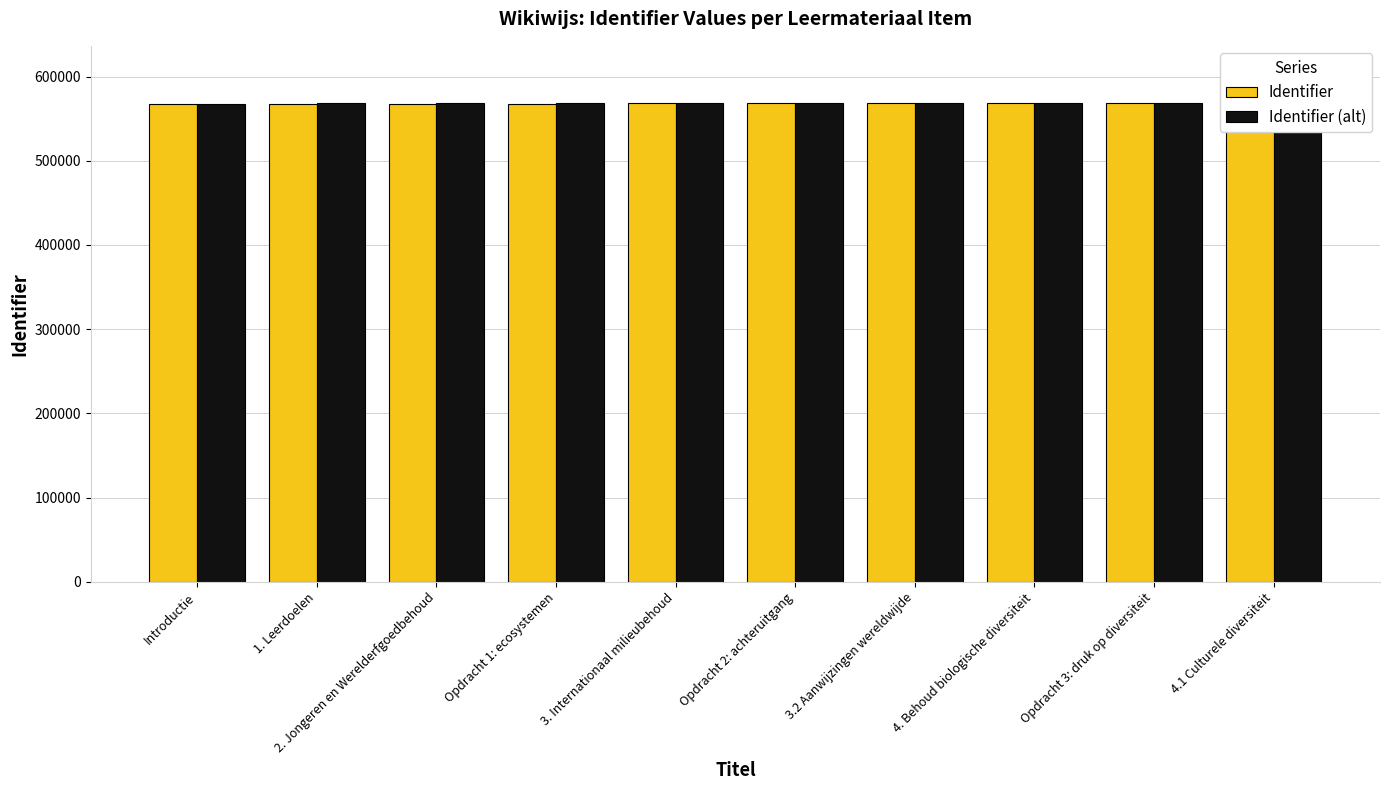

What is the sum of the Identifier (alt) values at Opdracht 1: ecosystemen and 1. Leerdoelen?

1136539